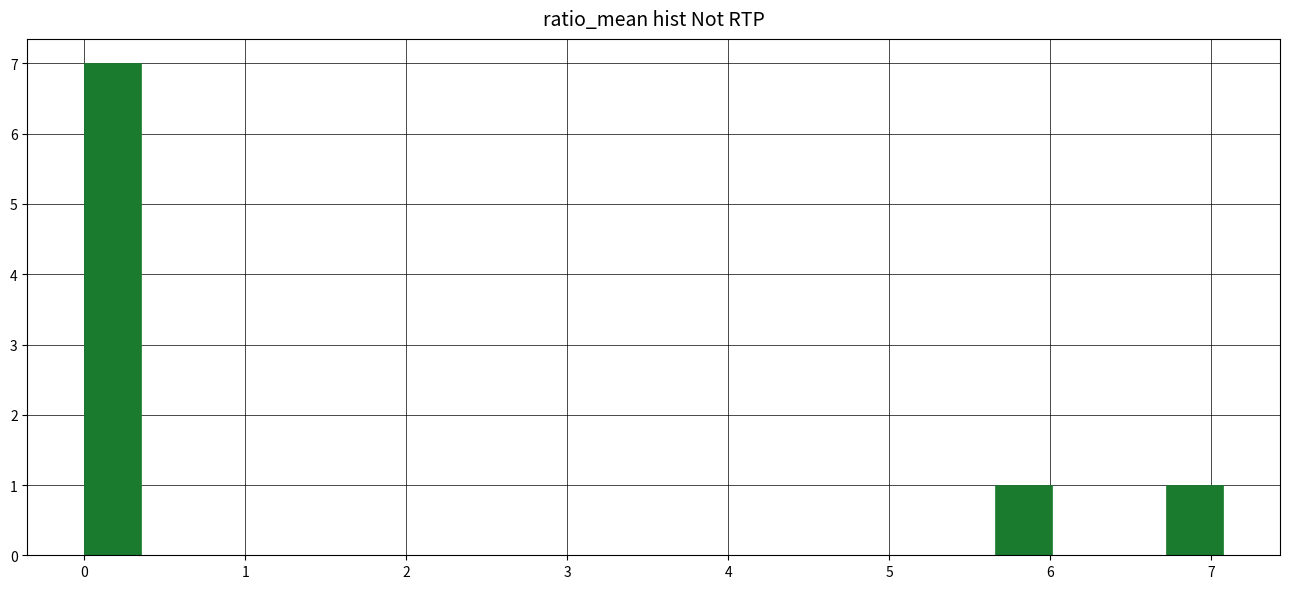

Around what value on the x-axis is the tallest bar? Give the approximate position of its centre, as read against the axis.

0.2